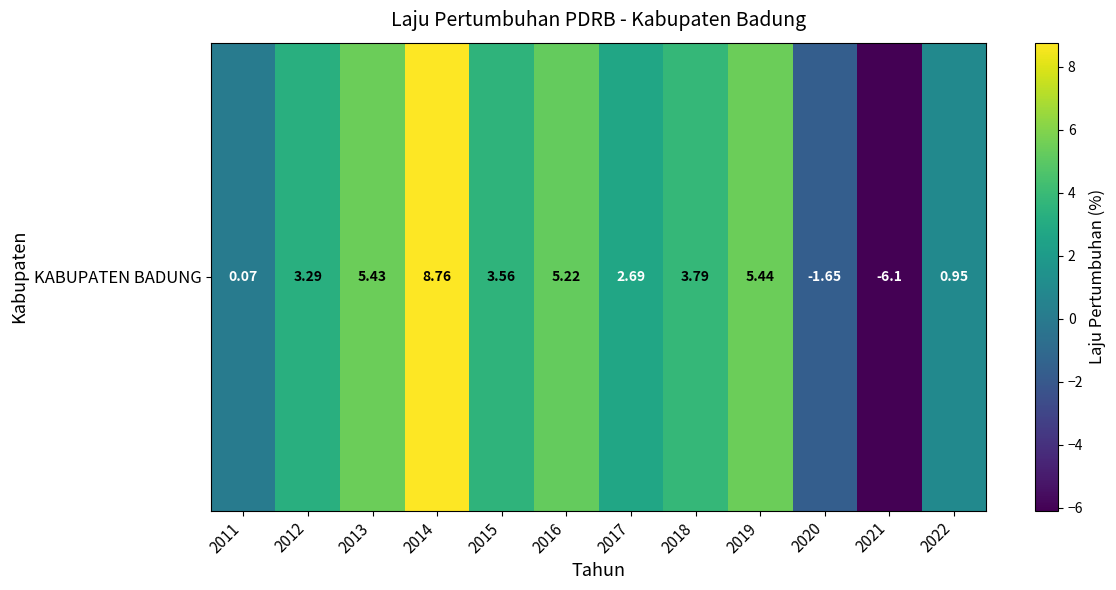

Where is the data nearest to the value 1?

2022